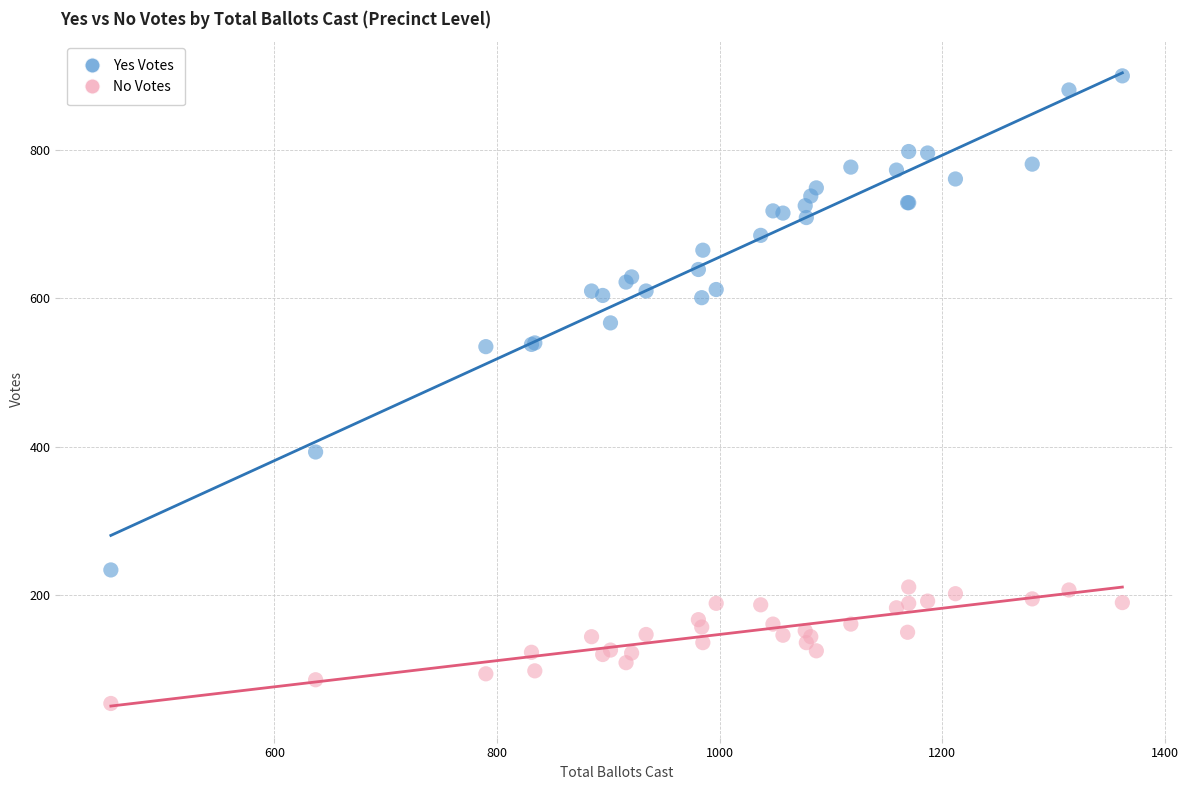

Which series has the largest Y range (max minus min)?

Yes Votes